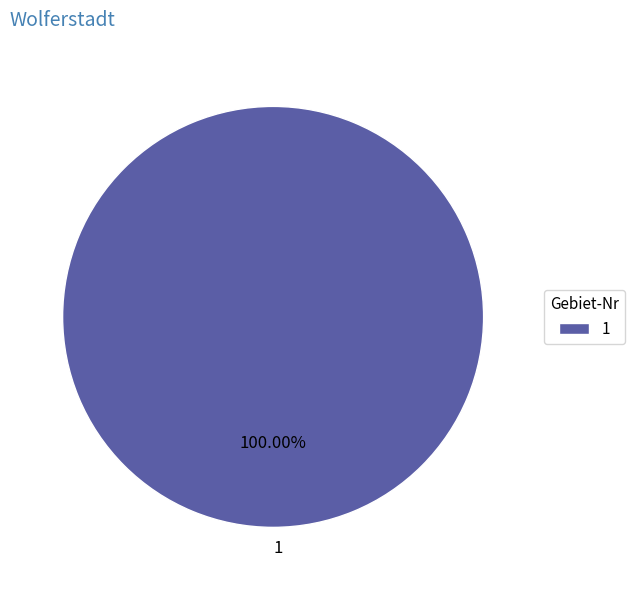

Rank the categories by value from lowest to highest.

1